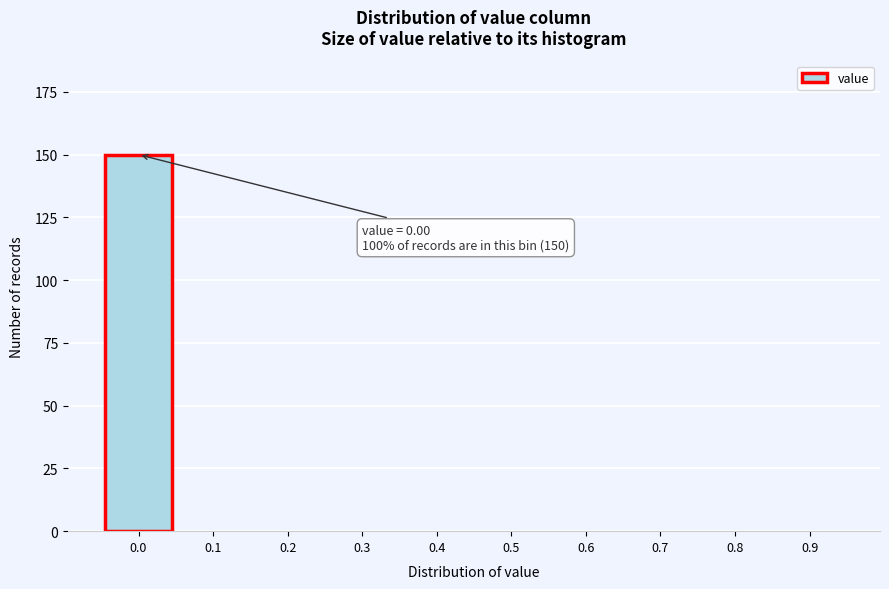

Reading left to right, what are all the values shown in this chart?

0.0=150	0.1=0	0.2=0	0.3=0	0.4=0	0.5=0	0.6=0	0.7=0	0.8=0	0.9=0